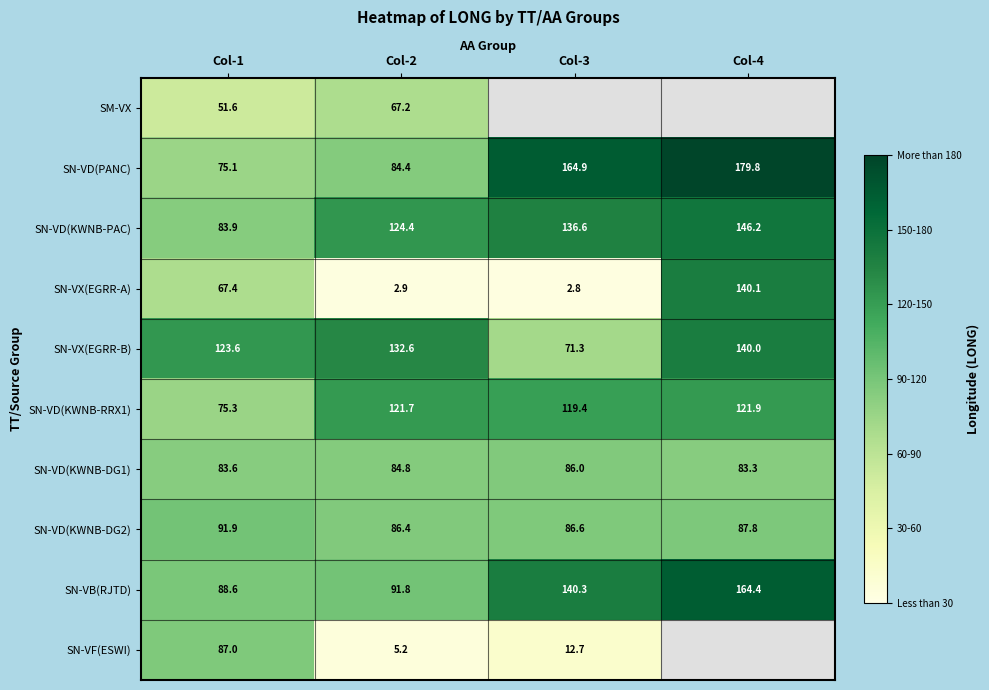

What is the difference between the maximum and second lowest values in the SN-VD(KWNB-RRX1) series?

2.5